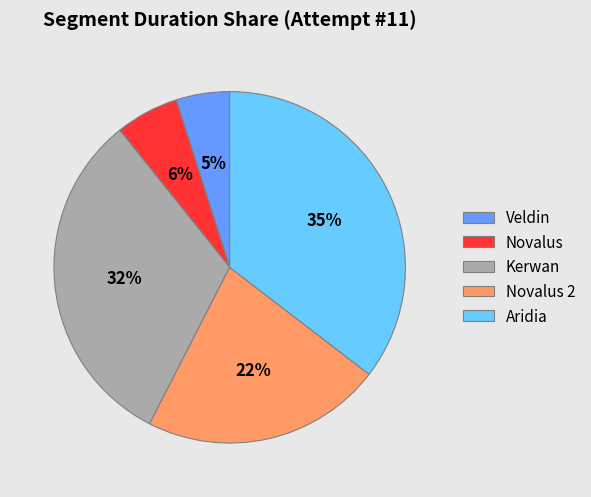

To the nearest percent, what percentage of the pie is Veldin?

5%